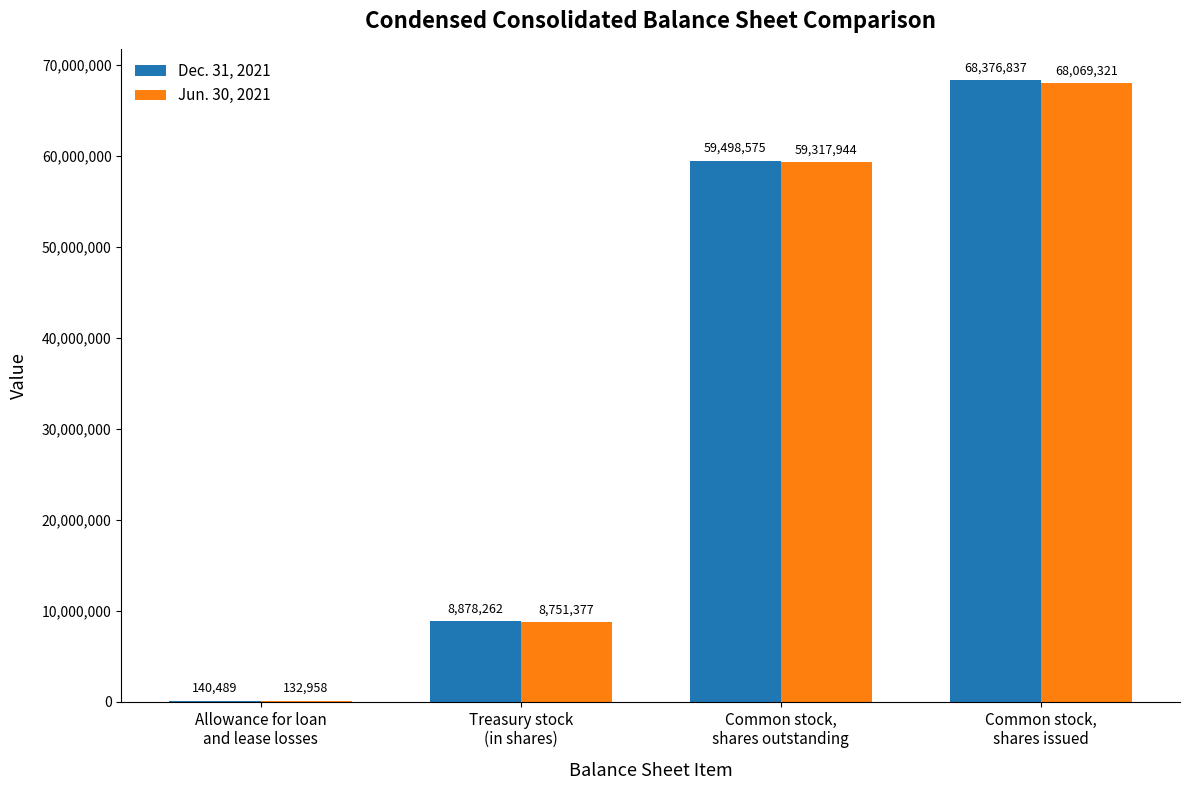

How many groups of bars are there?

4